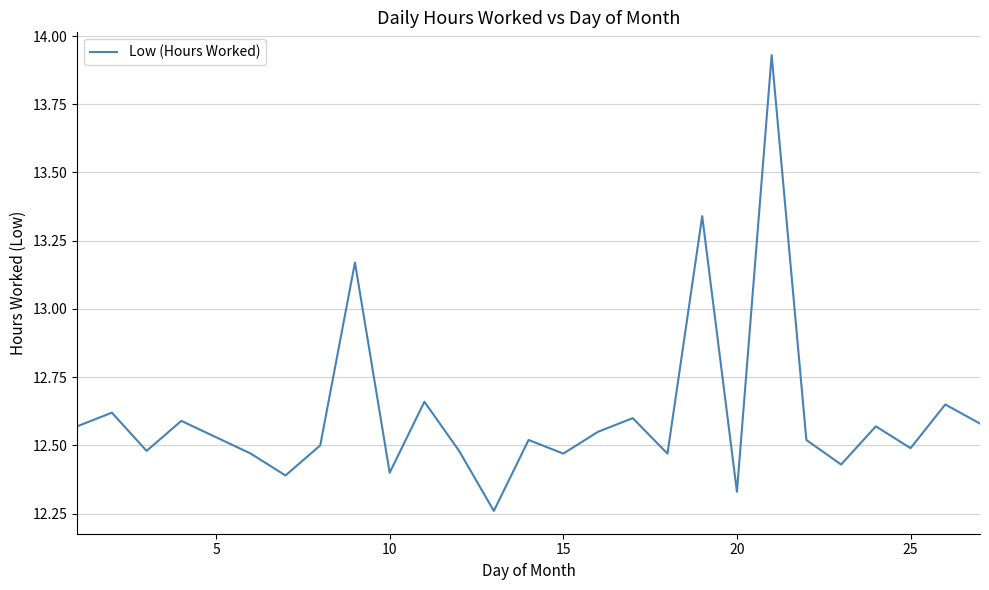

Does the chart display data point markers on the line(s)?

No